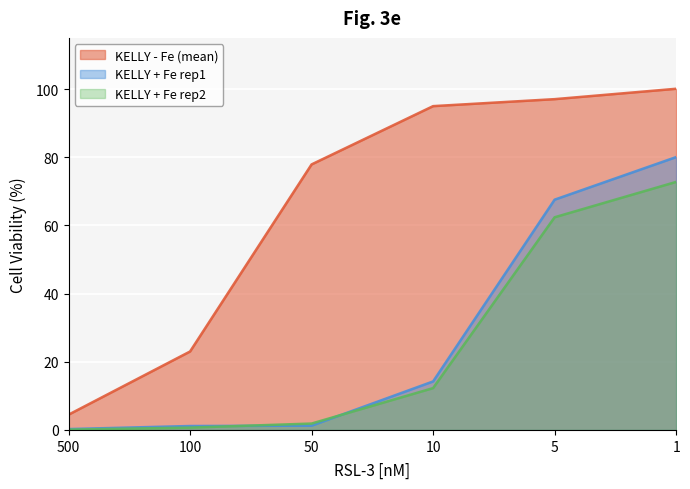

Which series has the largest range (max minus min)?

KELLY - Fe (mean)